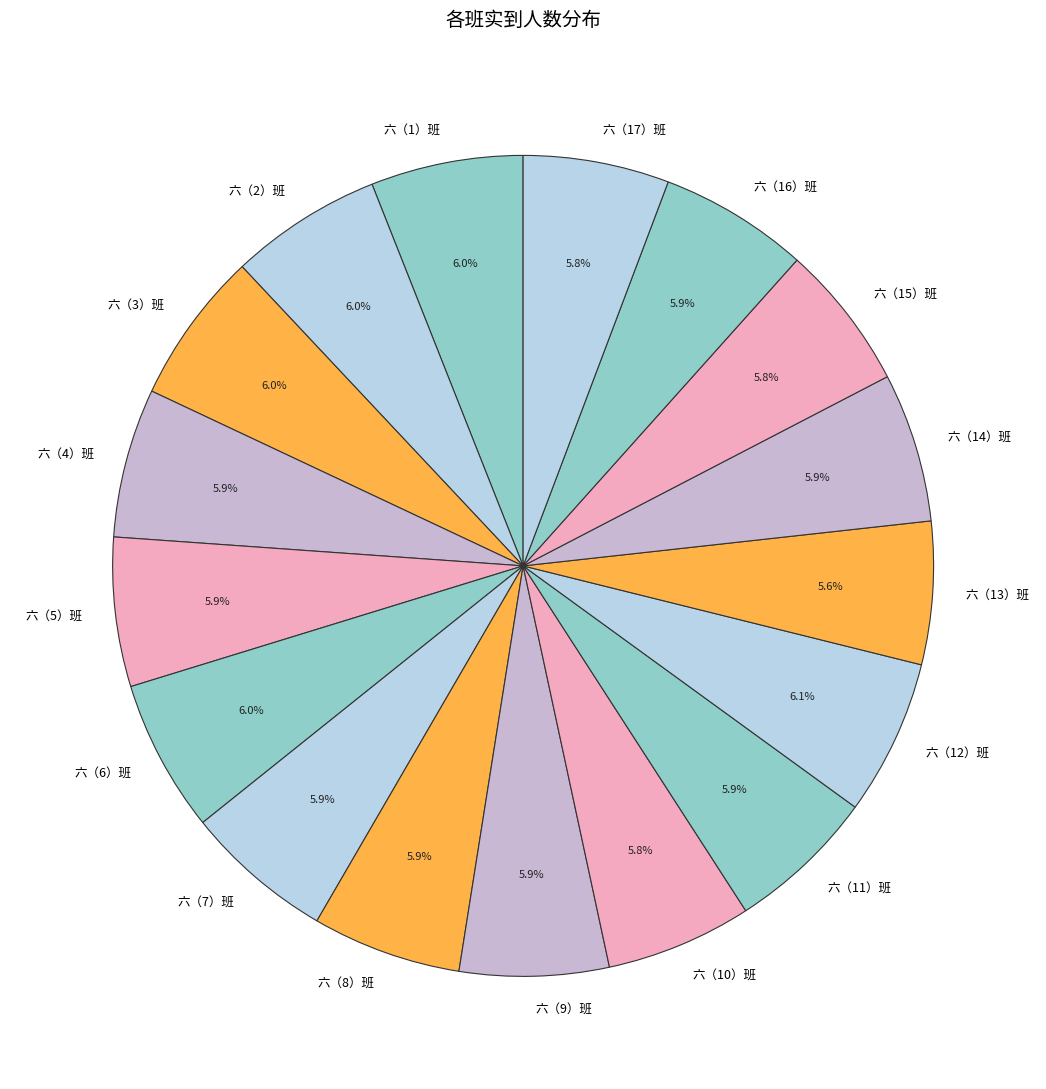

Combined, do 六（14）班 and 六（11）班 account for over 50%?

No